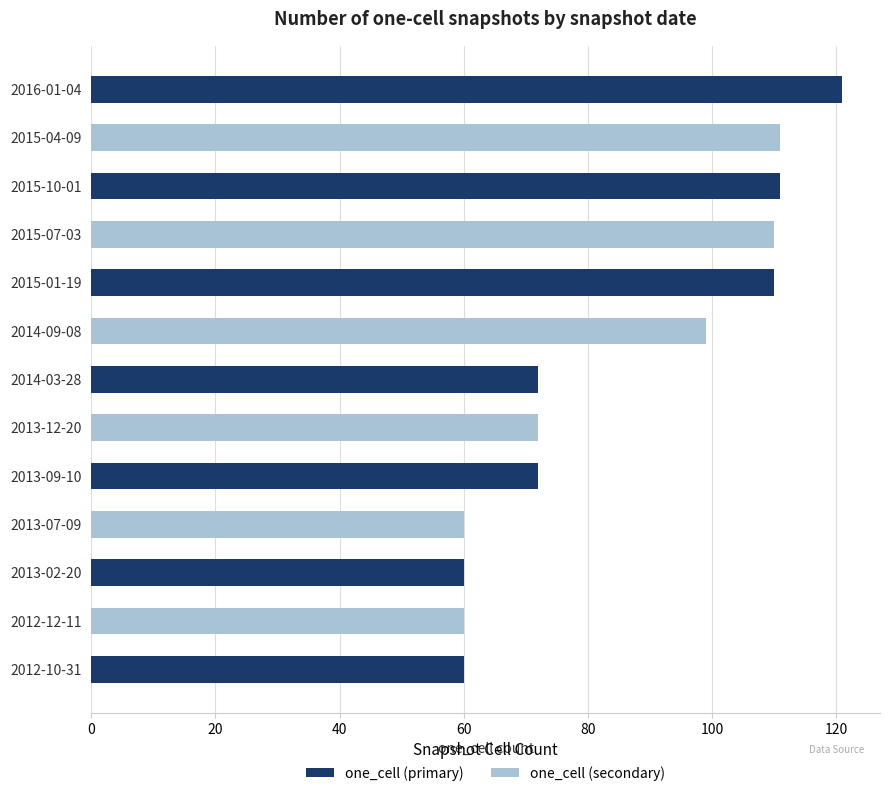

At which label is the value closest to 90?

2014-09-08